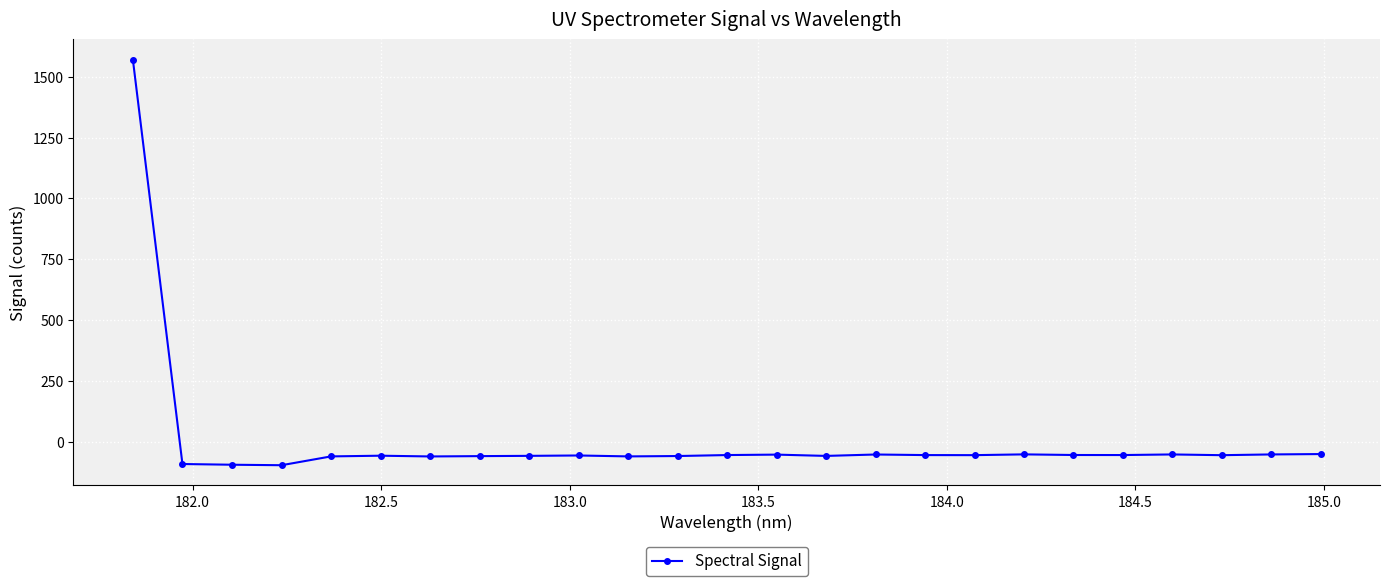

What is the difference between the maximum and minimum values?

1668.7